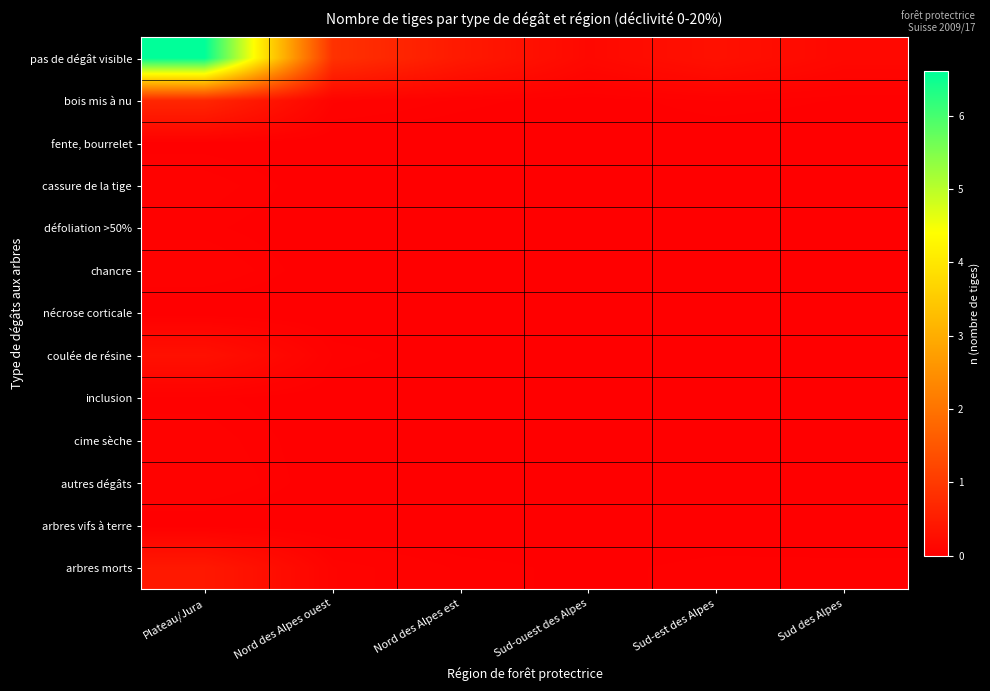

Which has a higher value, Sud-est des Alpes or Sud des Alpes?

Sud-est des Alpes